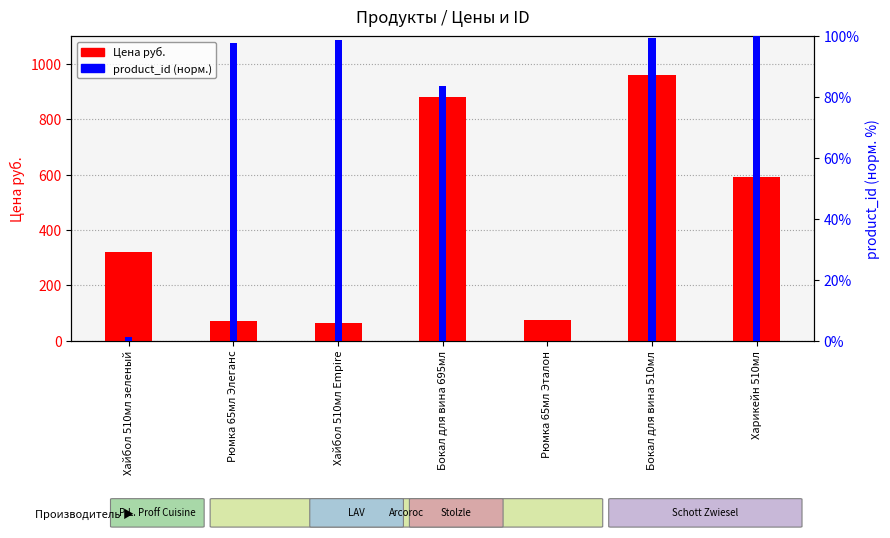

True or false: Цена руб. has a value of 84.6 at Хайбол 510мл Empire.

False